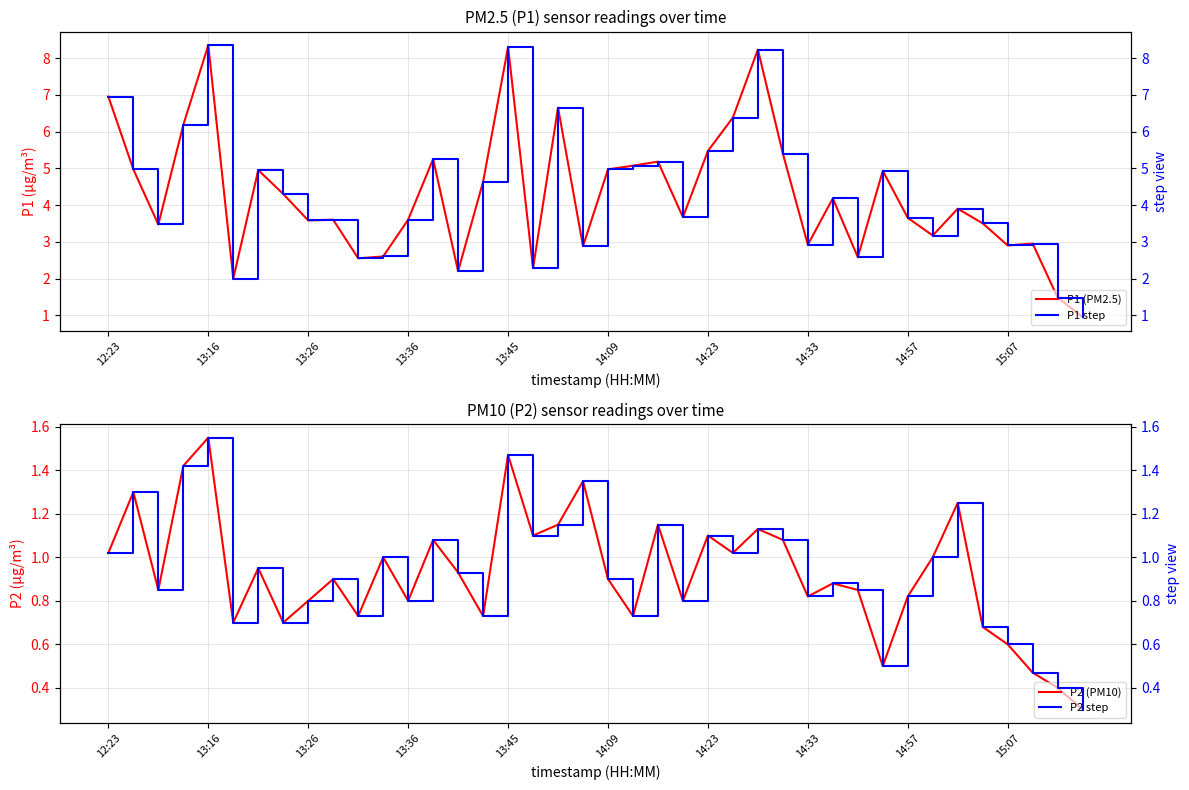

True or false: P2 (PM10) and P2 step intersect in this chart.

False